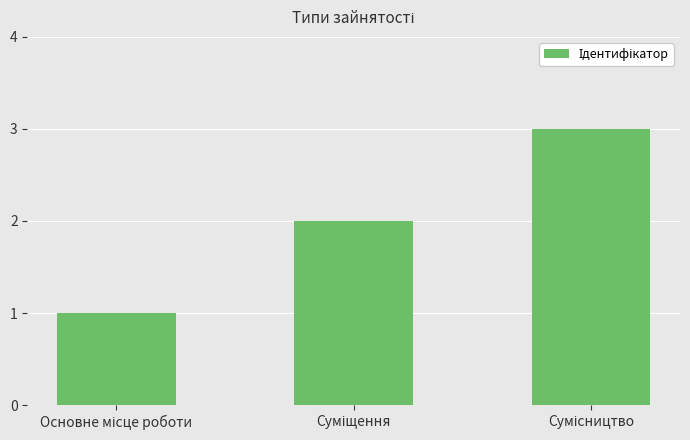

What is the maximum value shown in the chart?

3